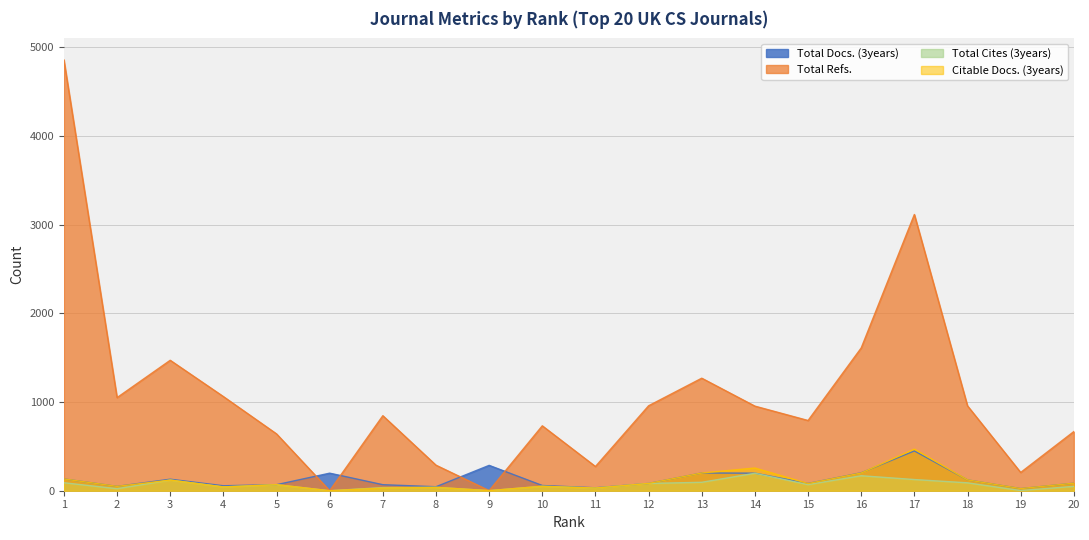

What is the difference between the second highest and second lowest values in the Total Refs. series?

3114